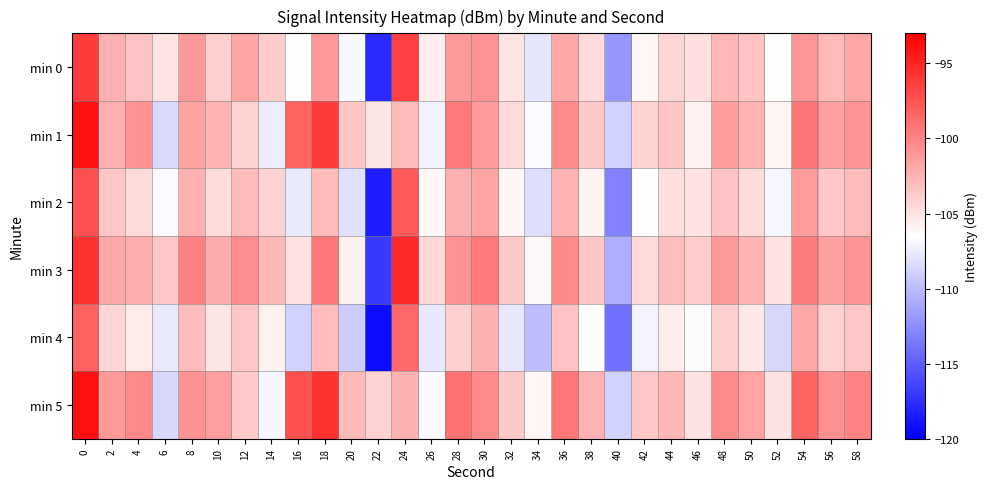

How many series are shown in this chart?

6